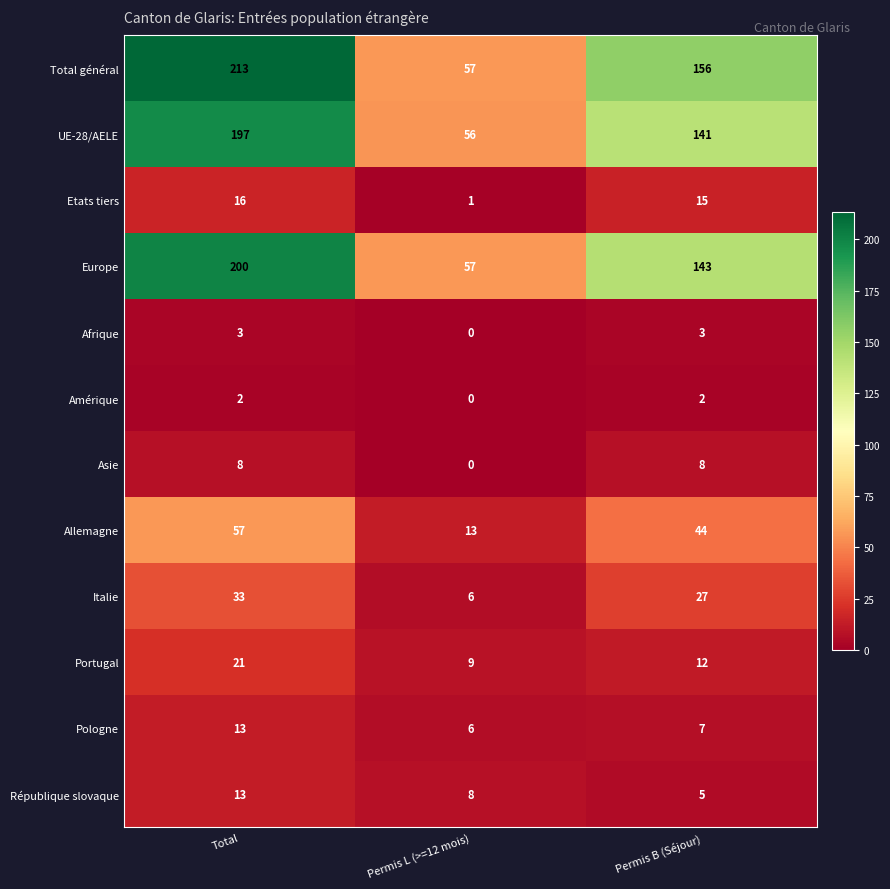

At which category is the sum across all series the highest?

Total